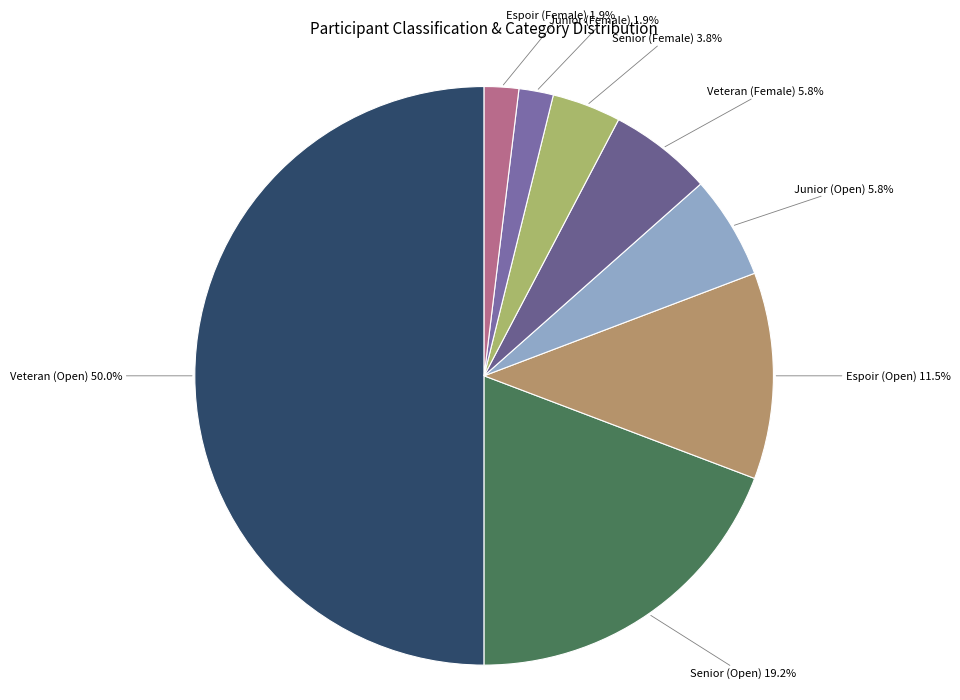

Count the number of slices in the pie.

8